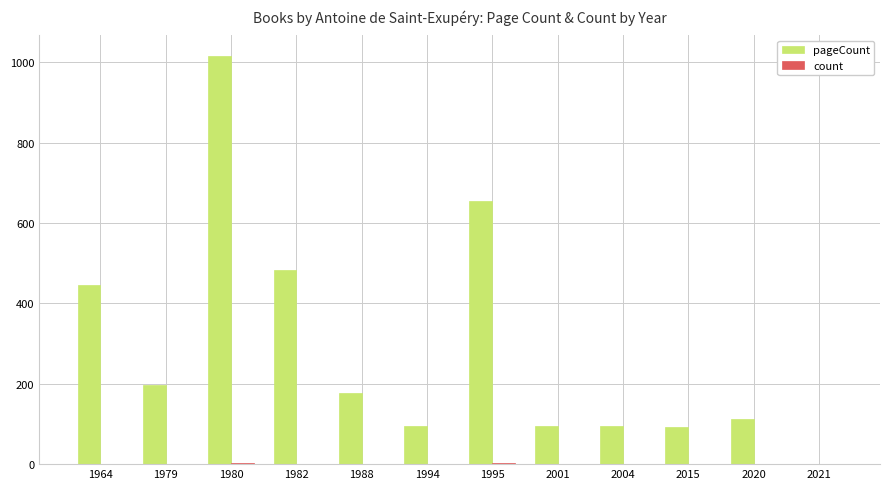

At which label is pageCount closest to 508?

1982